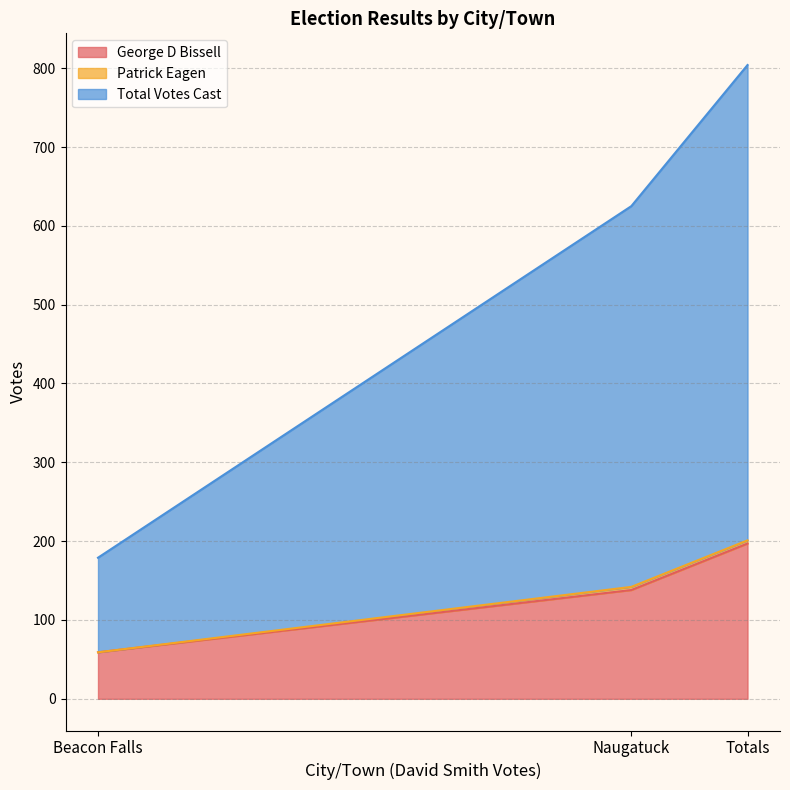

What is the value of the Total Votes Cast point at the 2nd from the left?

625